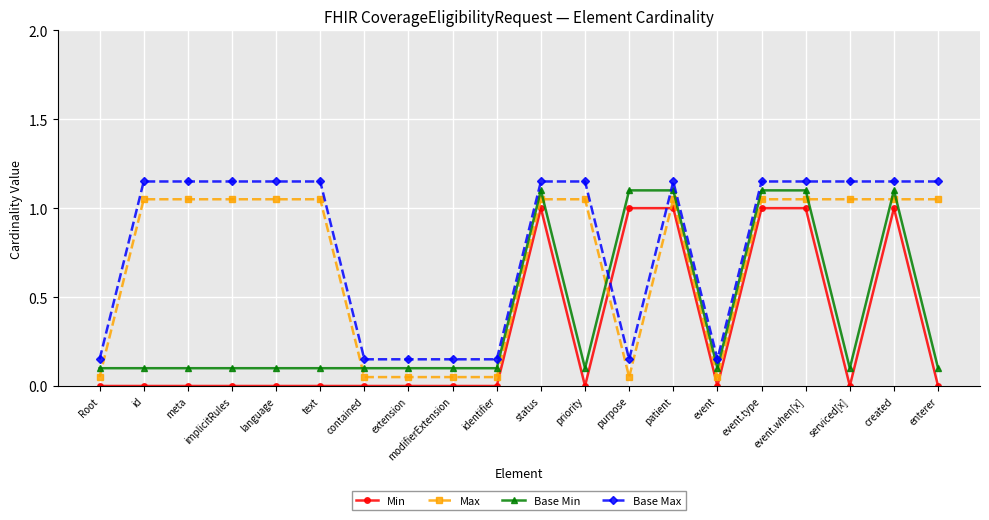

Reading left to right, list all the values displayed in this chart.

Min: Root=0.0	id=0.0	meta=0.0	implicitRules=0.0	language=0.0	text=0.0	contained=0.0	extension=0.0	modifierExtension=0.0	identifier=0.0	status=1.0	priority=0.0	purpose=1.0	patient=1.0	event=0.0	event.type=1.0	event.when[x]=1.0	serviced[x]=0.0	created=1.0	enterer=0.0
Max: Root=0.1	id=1.1	meta=1.1	implicitRules=1.1	language=1.1	text=1.1	contained=0.1	extension=0.1	modifierExtension=0.1	identifier=0.1	status=1.1	priority=1.1	purpose=0.1	patient=1.1	event=0.1	event.type=1.1	event.when[x]=1.1	serviced[x]=1.1	created=1.1	enterer=1.1
Base Min: Root=0.1	id=0.1	meta=0.1	implicitRules=0.1	language=0.1	text=0.1	contained=0.1	extension=0.1	modifierExtension=0.1	identifier=0.1	status=1.1	priority=0.1	purpose=1.1	patient=1.1	event=0.1	event.type=1.1	event.when[x]=1.1	serviced[x]=0.1	created=1.1	enterer=0.1
Base Max: Root=0.2	id=1.1	meta=1.1	implicitRules=1.1	language=1.1	text=1.1	contained=0.2	extension=0.2	modifierExtension=0.2	identifier=0.2	status=1.1	priority=1.1	purpose=0.2	patient=1.1	event=0.2	event.type=1.1	event.when[x]=1.1	serviced[x]=1.1	created=1.1	enterer=1.1